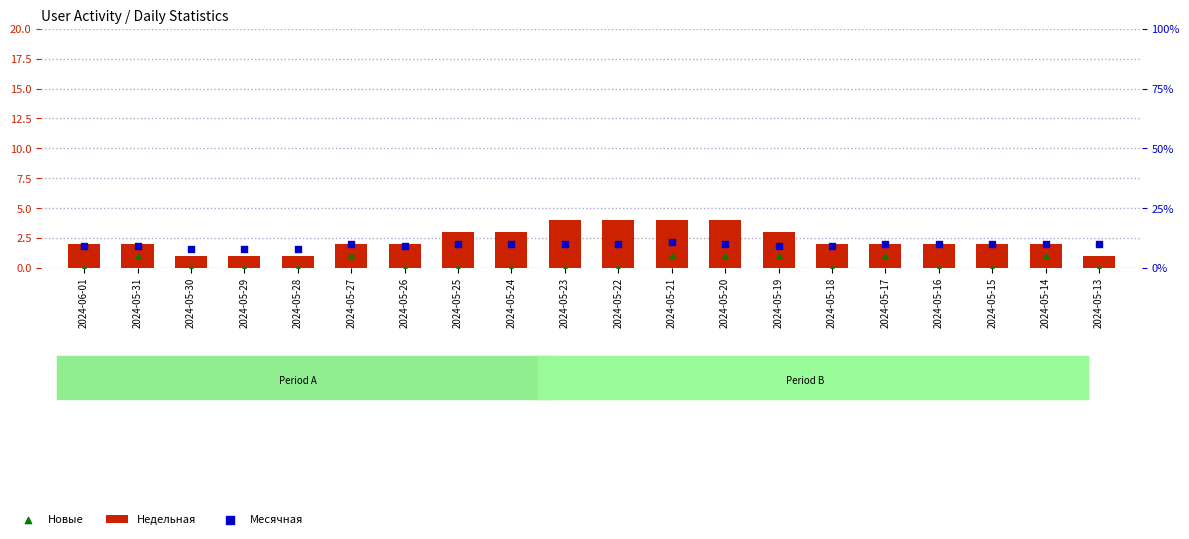

Which series has the widest spread of Y values?

Недельная